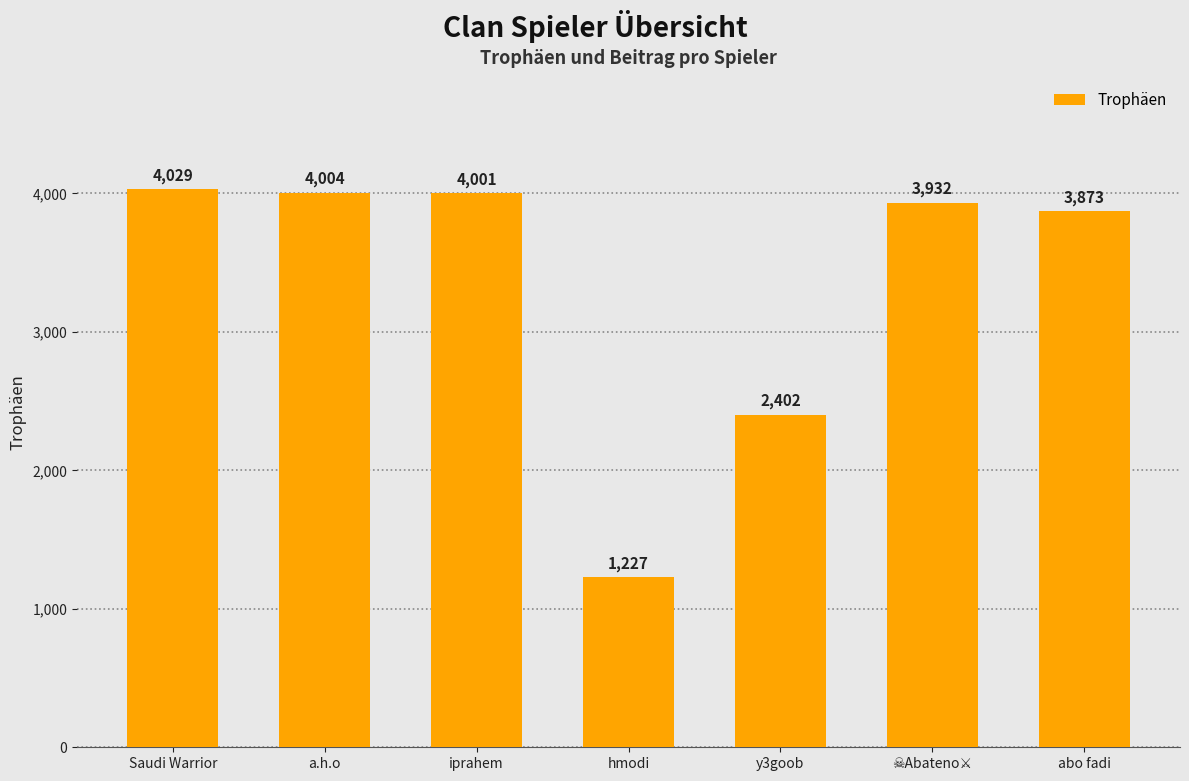

Where does the data first go above 3932?

Saudi Warrior